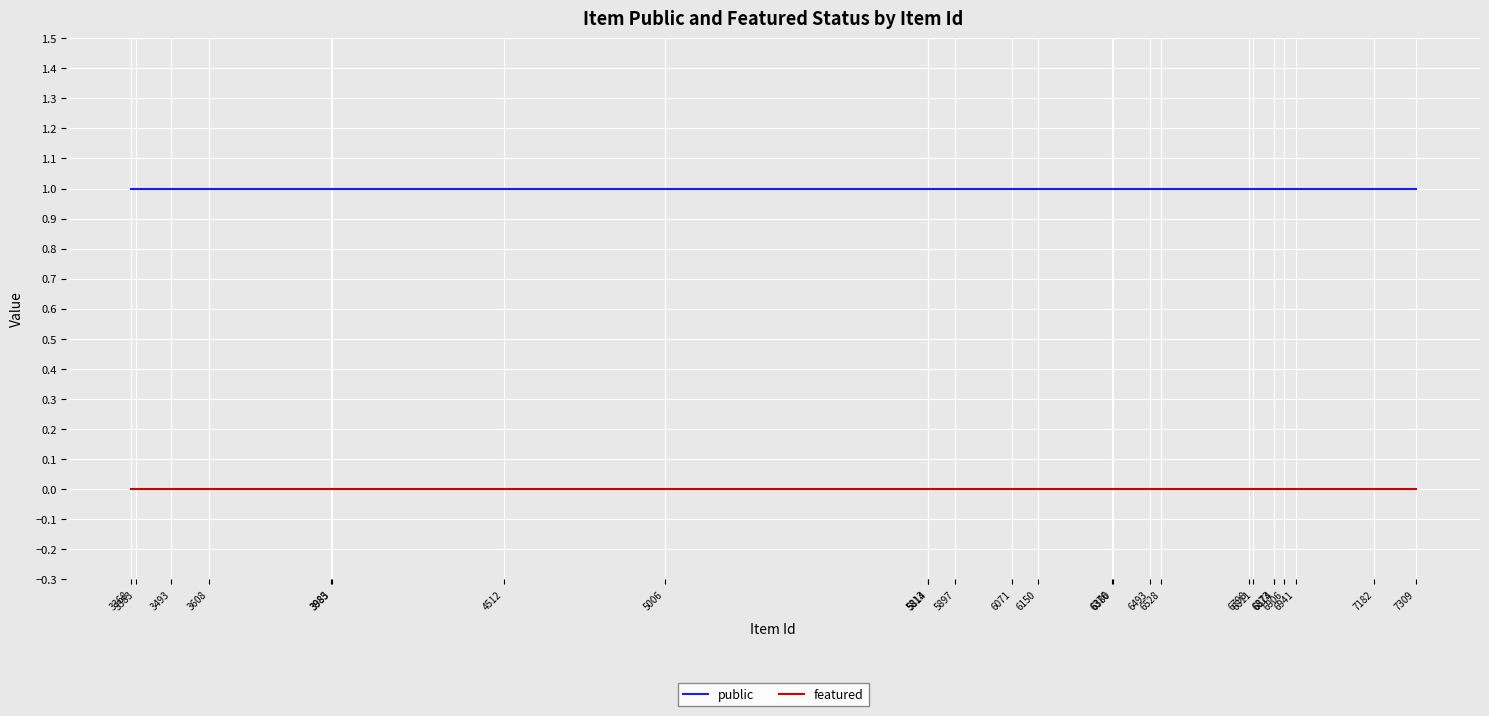

Reading right to left, transcribe all the data shown in this chart.

public: 7309=1	7182=1	6941=1	6906=1	6874=1	6873=1	6811=1	6798=1	6528=1	6493=1	6380=1	6376=1	6150=1	6071=1	5897=1	5814=1	5813=1	5006=1	4512=1	3985=1	3983=1	3608=1	3493=1	3383=1	3368=1
featured: 7309=0	7182=0	6941=0	6906=0	6874=0	6873=0	6811=0	6798=0	6528=0	6493=0	6380=0	6376=0	6150=0	6071=0	5897=0	5814=0	5813=0	5006=0	4512=0	3985=0	3983=0	3608=0	3493=0	3383=0	3368=0